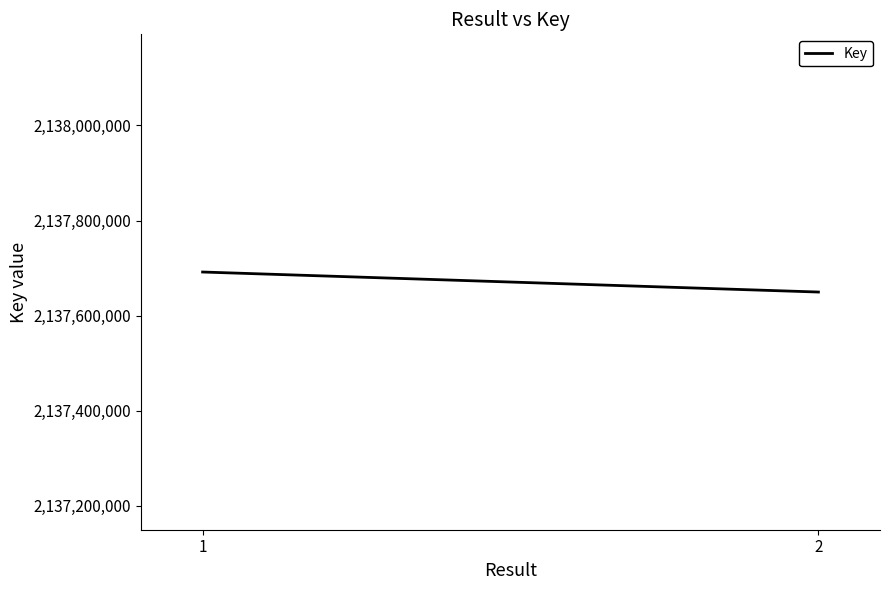

What is the change in value from 1 to 2?

-42132